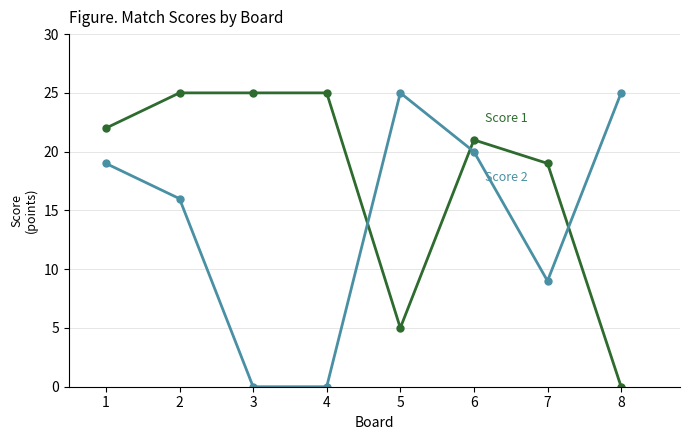

What is the total value across all series at 8?

25